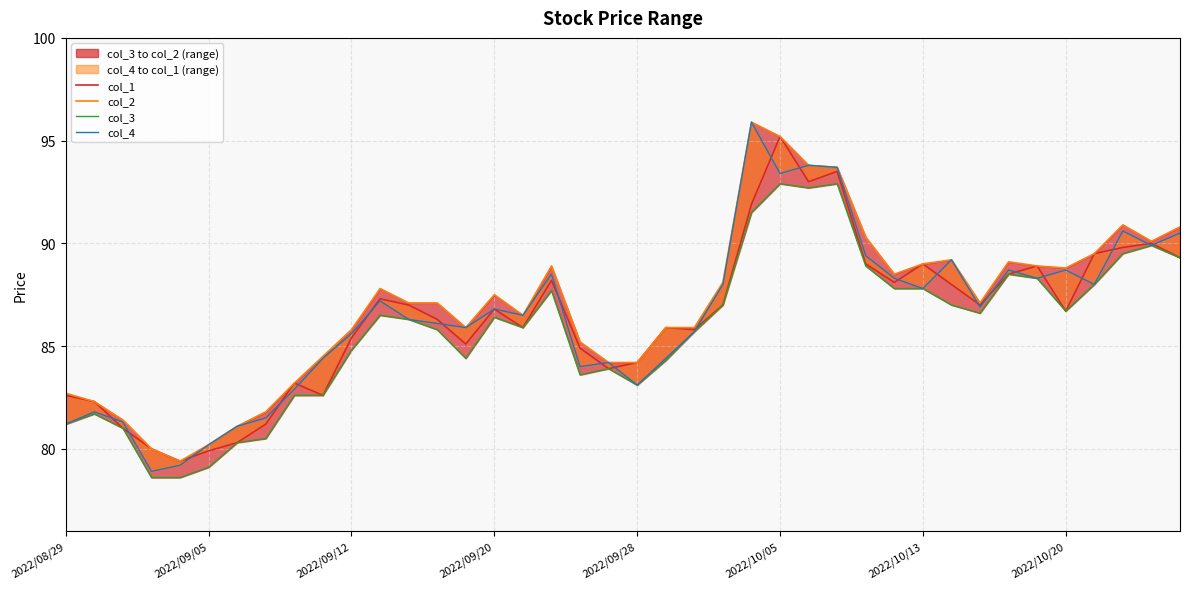

Reading left to right, what are all the values shown in this chart?

col_1: 82.6	82.3	81.0	80.0	79.4	79.9	80.3	81.2	83.2	82.6	85.4	87.3	87.0	86.3	85.1	86.8	85.9	88.2	84.9	83.9	84.2	85.9	85.8	87.0	91.9	95.2	93.0	93.5	89.0	88.1	89.0	88.0	87.0	88.5	88.9	86.7	89.5	89.8	90.0	89.3
col_2: 82.7	82.3	81.4	80.0	79.4	80.2	81.1	81.8	83.2	84.5	85.8	87.8	87.1	87.1	85.9	87.5	86.5	88.9	85.2	84.2	84.2	85.9	85.9	88.1	95.9	95.2	93.8	93.7	90.3	88.5	89.0	89.2	87.1	89.1	88.9	88.8	89.5	90.9	90.1	90.8
col_3: 81.2	81.7	81.0	78.6	78.6	79.1	80.3	80.5	82.6	82.6	84.8	86.5	86.3	85.8	84.4	86.4	85.9	87.7	83.6	83.9	83.1	84.3	85.7	87.0	91.5	92.9	92.7	92.9	88.9	87.8	87.8	87.0	86.6	88.5	88.3	86.7	88.0	89.5	89.9	89.3
col_4: 81.2	81.8	81.3	78.9	79.2	80.2	81.1	81.5	82.9	84.4	85.6	87.2	86.3	86.1	85.9	86.8	86.5	88.5	84.0	84.2	83.1	84.4	85.7	88.0	95.9	93.4	93.8	93.7	89.4	88.3	87.8	89.2	86.9	88.7	88.3	88.7	88.0	90.6	89.9	90.5